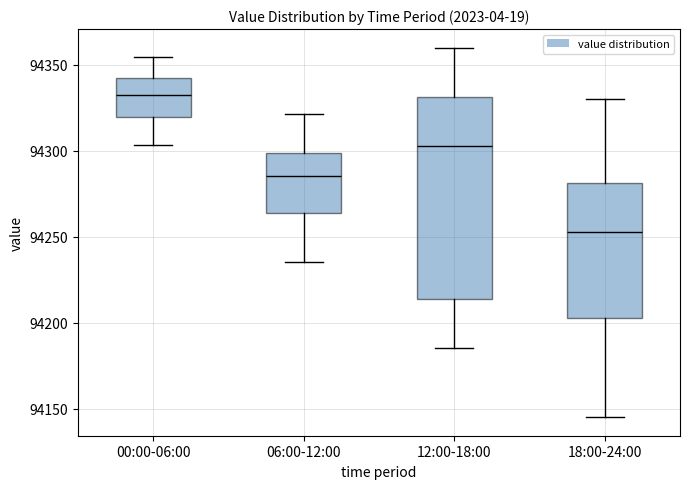

Where is the lower edge of the box for 12:00-18:00 on the y-axis? The values are not printed on the chart, so give them approximately, as read against the axis.

94215